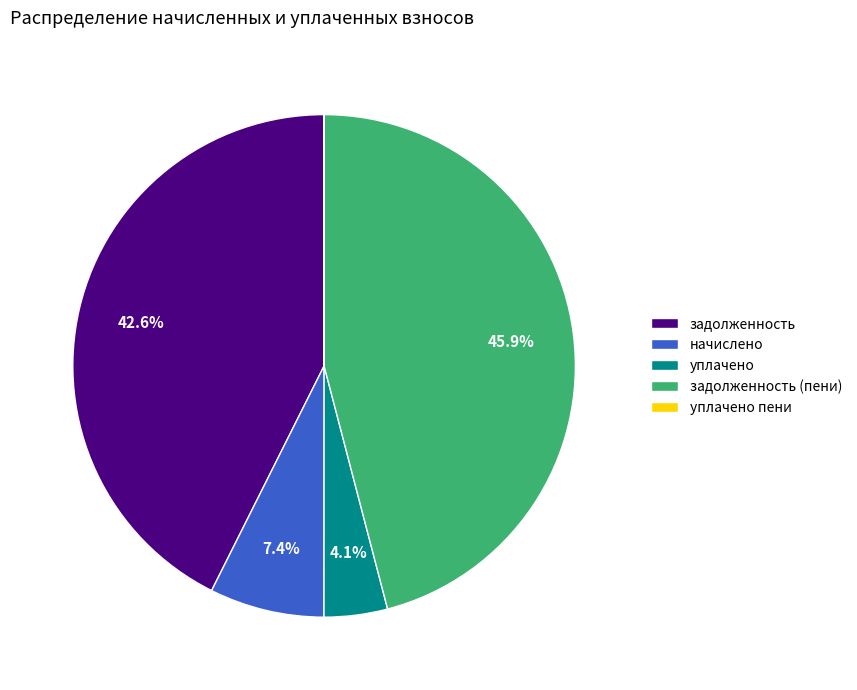

What is the ratio of the value at уплачено to the value at начислено?

0.6